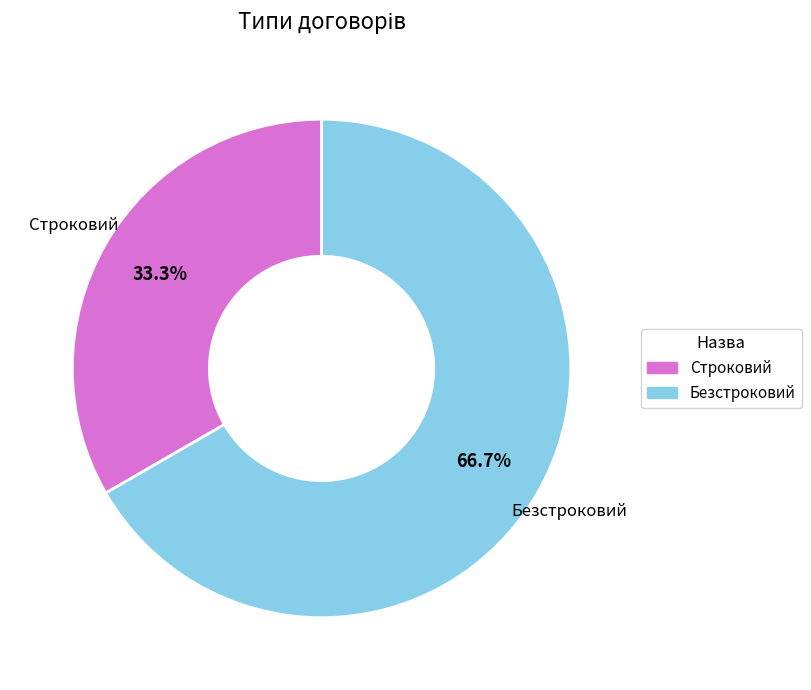

Which slice represents more than half of the pie?

Безстроковий